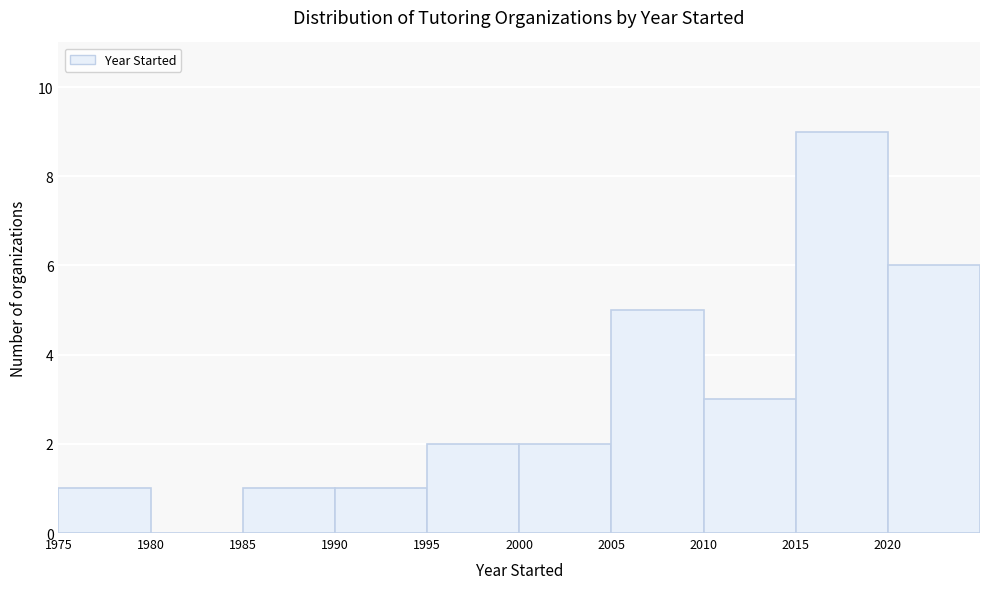

Over which range of the x-axis is the bar tallest?

2015 to 2020